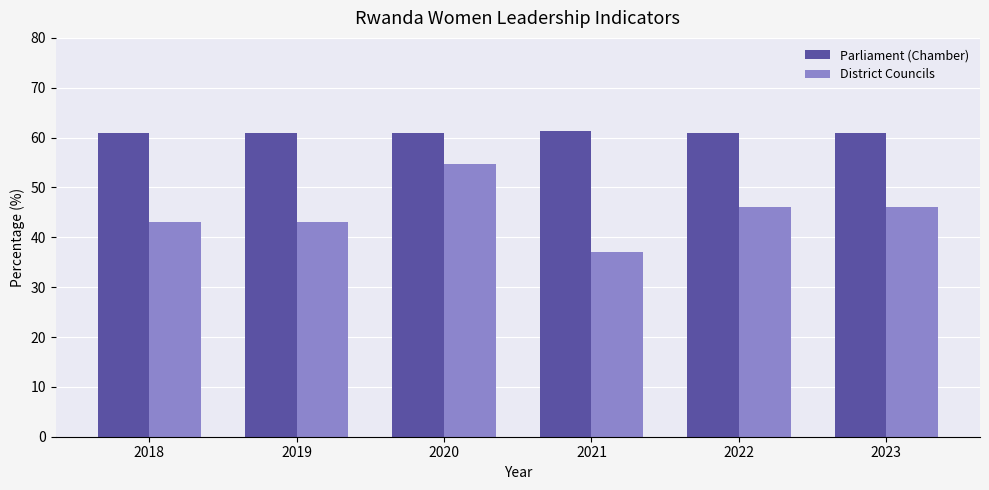

Does the chart contain any negative values?

No